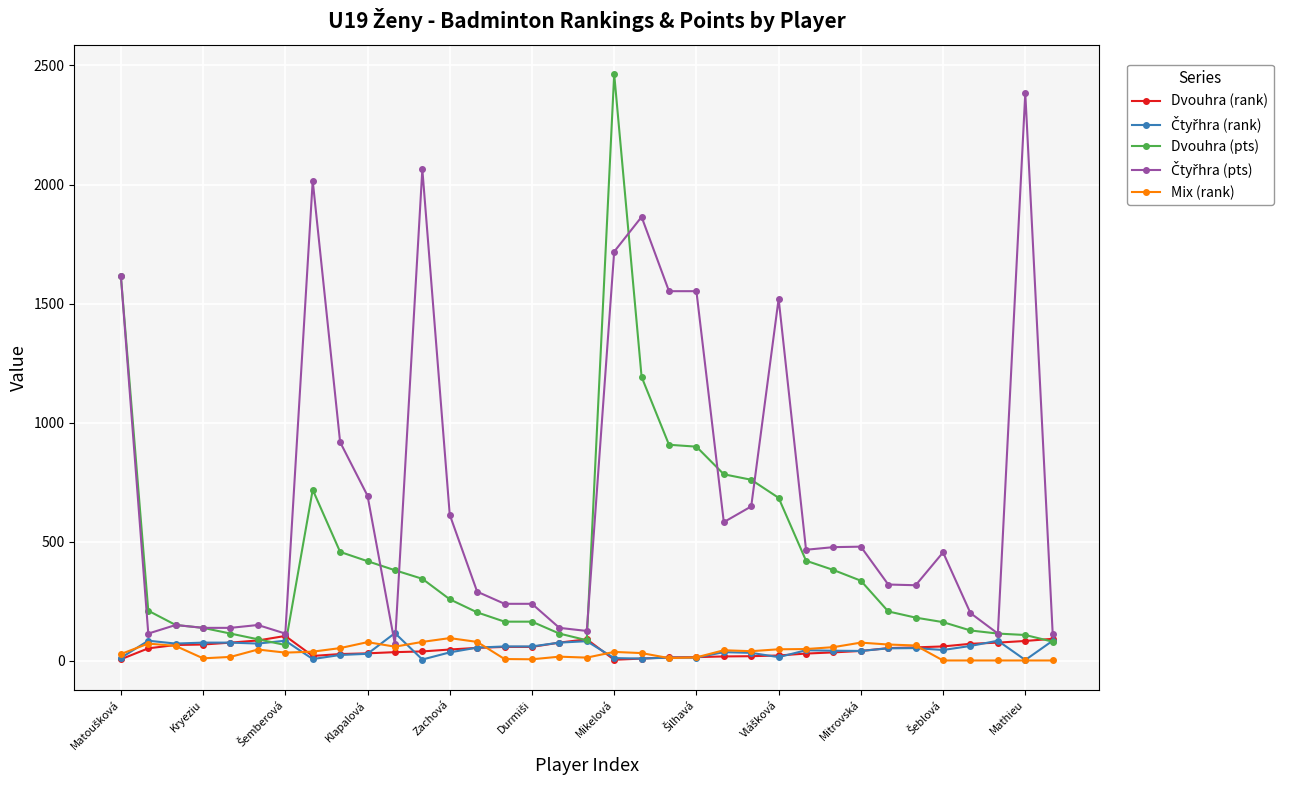

True or false: Mix (rank) has more than 2 points higher than both neighbors.

True